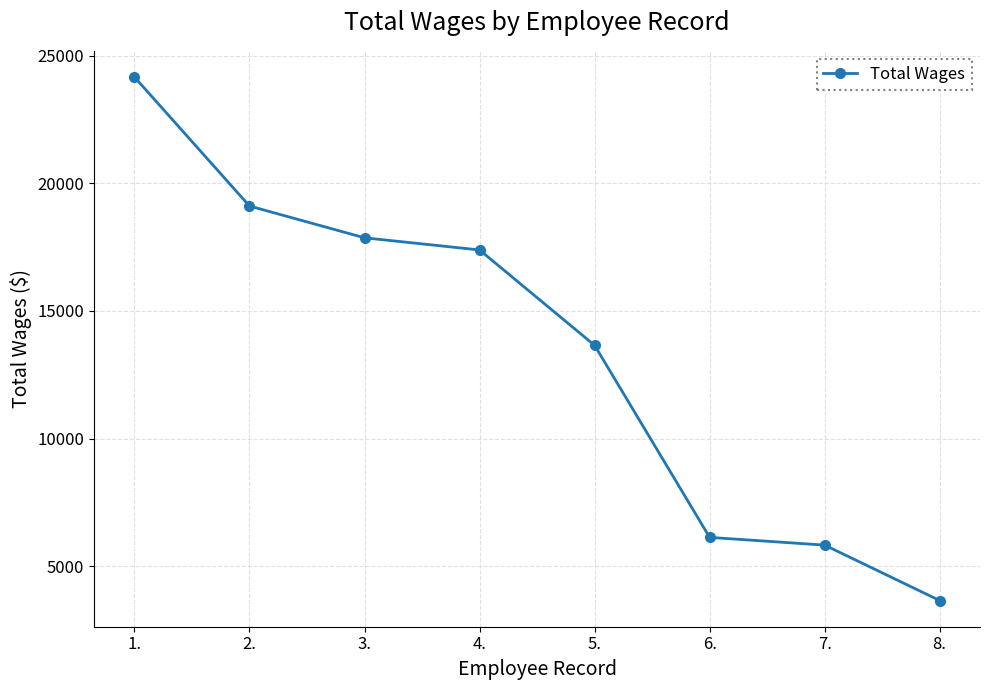

What is the sum of the values at 6. and 8.?

9801